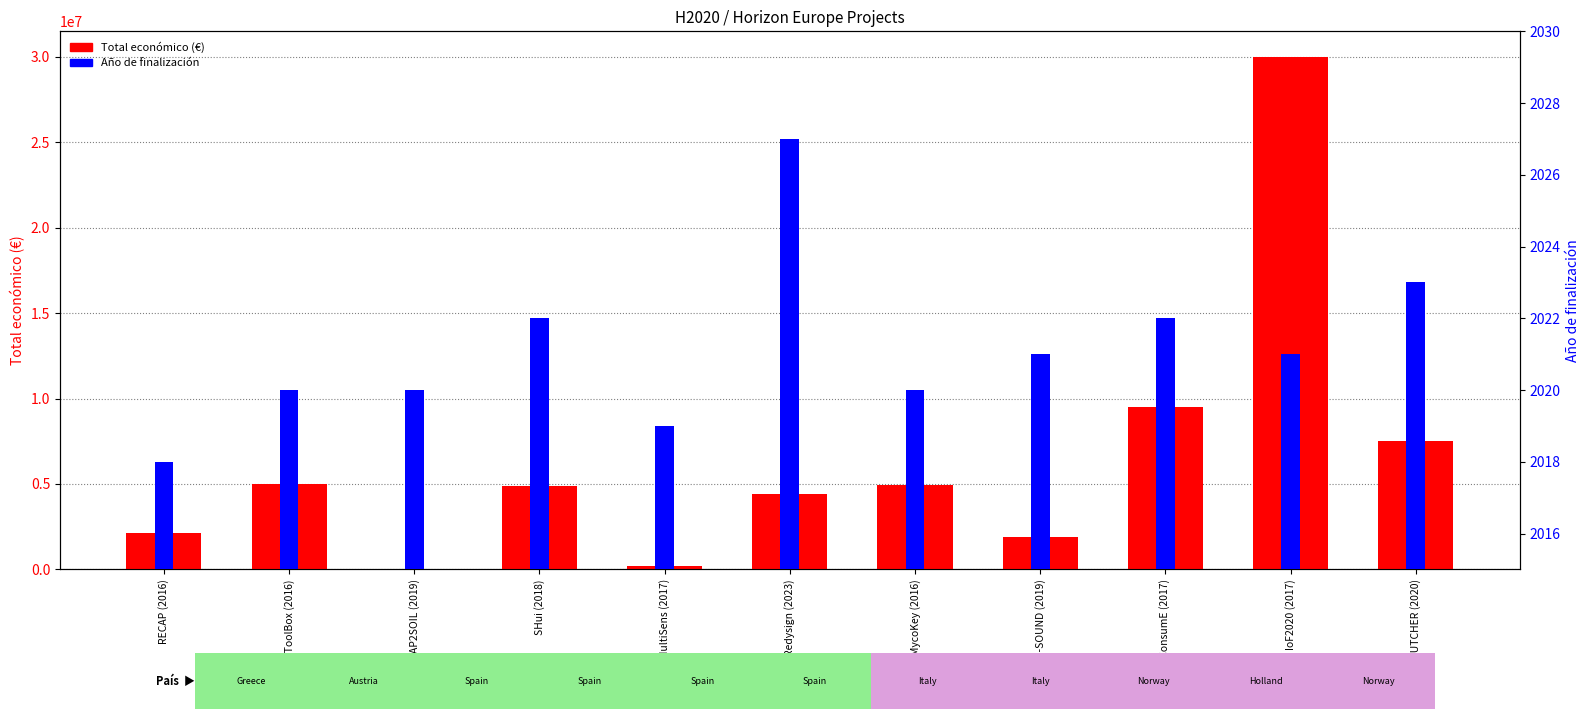

How many values in the Año de finalización series exceed 2021?

4